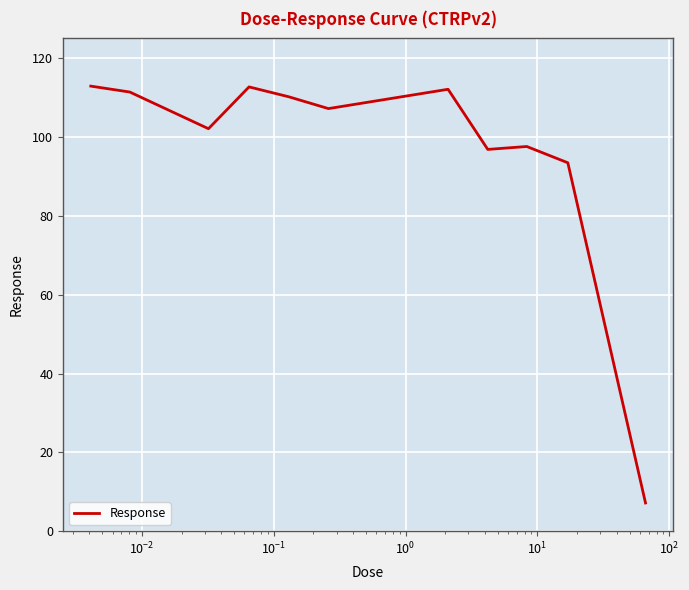

What is the minimum value shown in the chart?

7.2